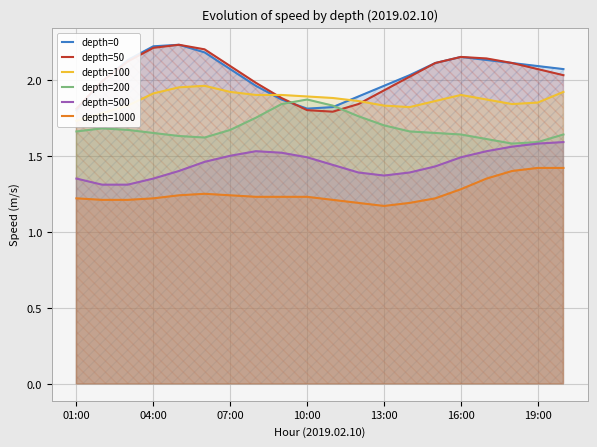

What is the lowest value of the depth=500 series?

1.3